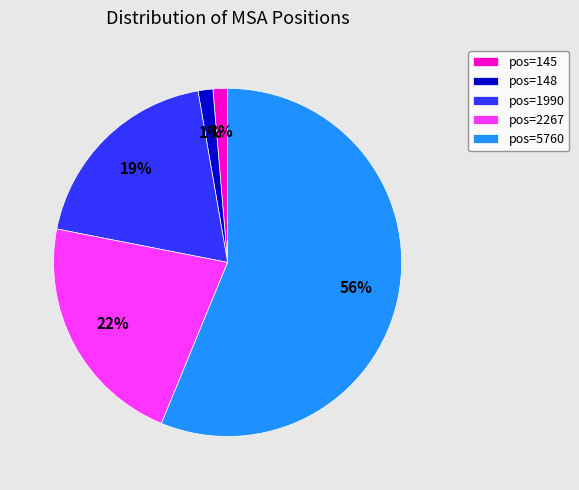

To the nearest percent, what portion does pos=2267 represent?

22%